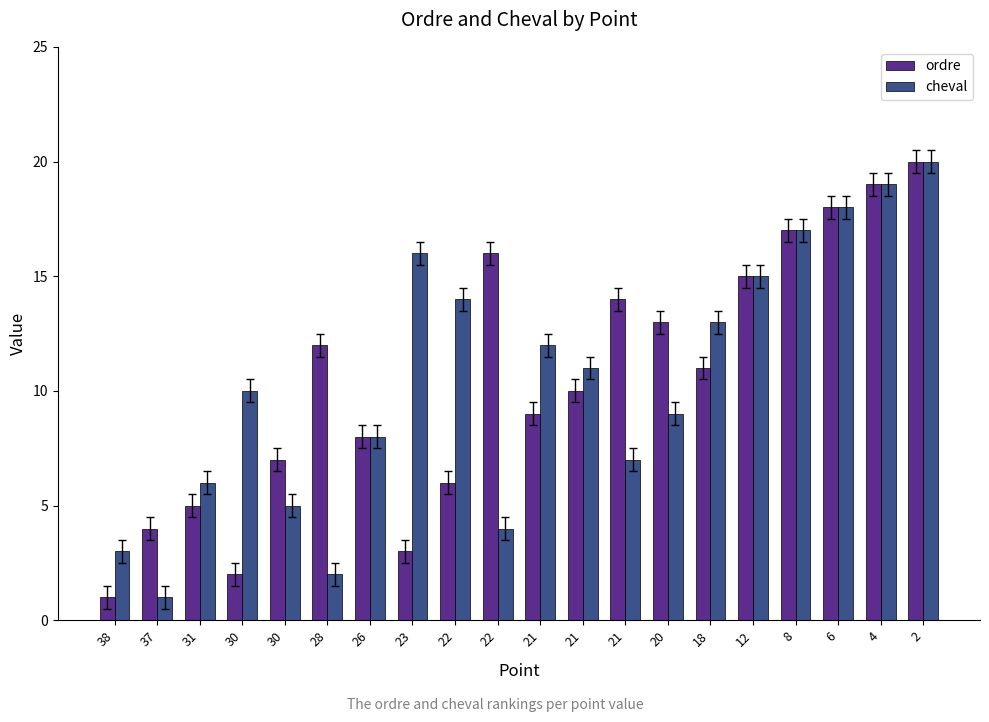

What is the value of the ordre bar at the 11th from the left?

9